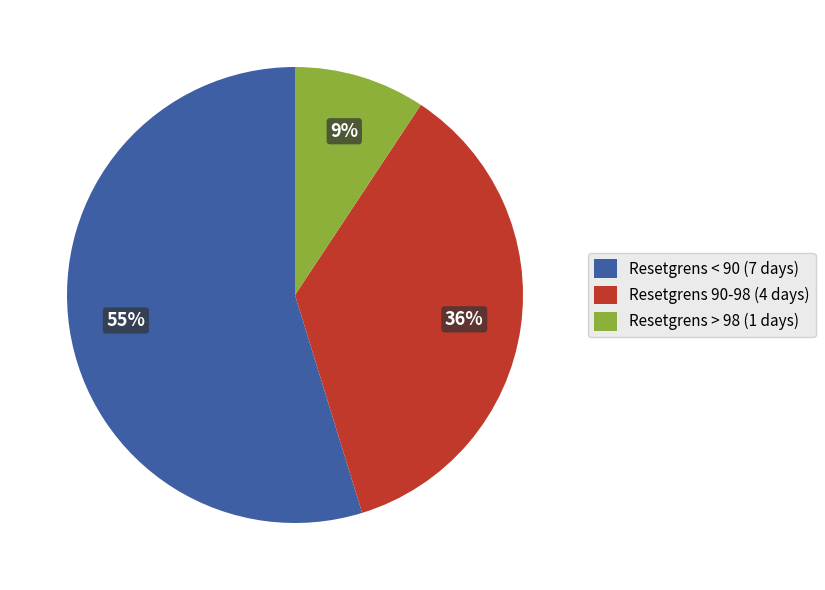

Count the number of slices in the pie.

3